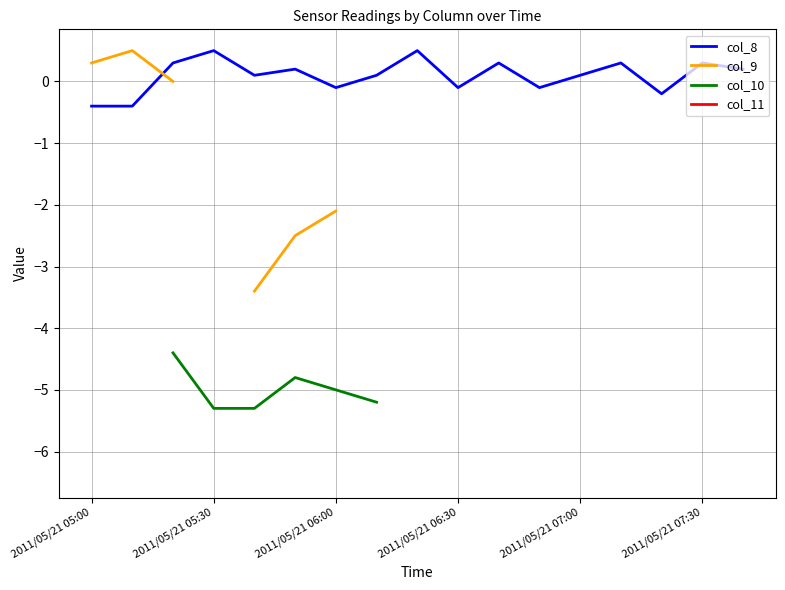

How many values in col_8 are below zero?

6